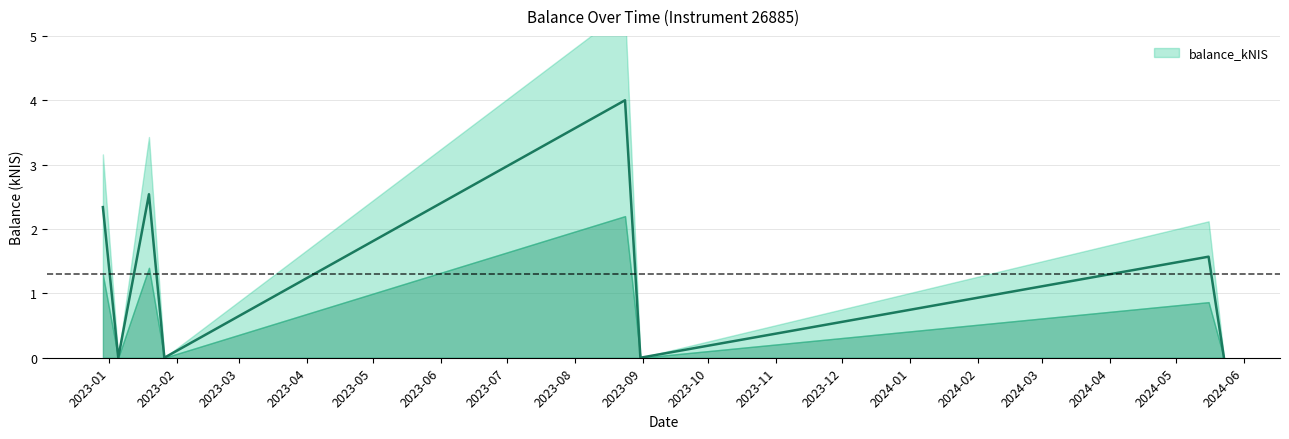

Which has a higher value, 2022-12-29 or 2024-05-23?

2022-12-29